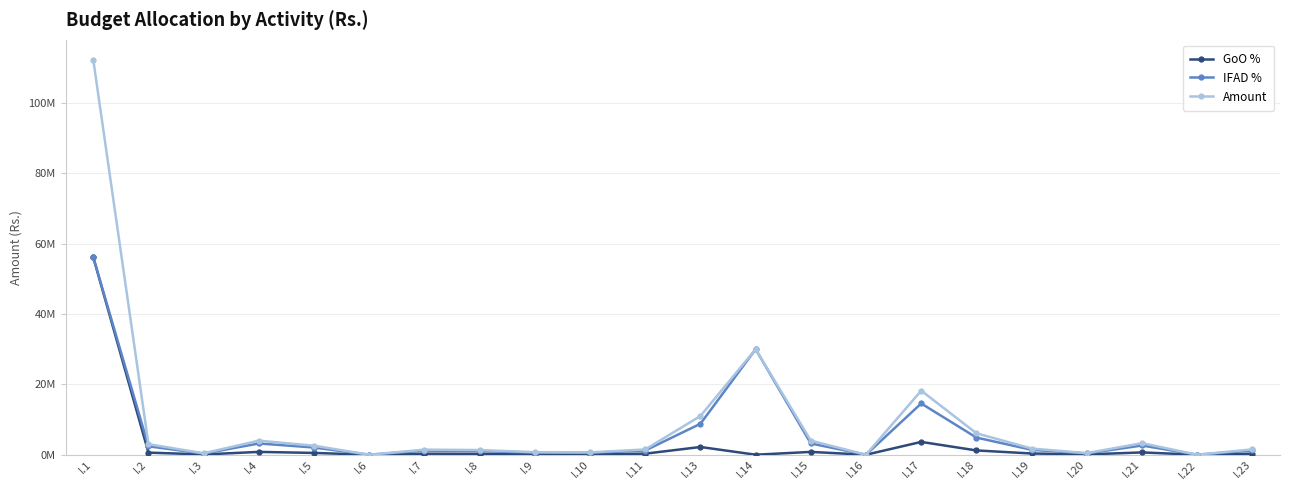

What are all the series names shown in the legend?

GoO %, IFAD %, Amount